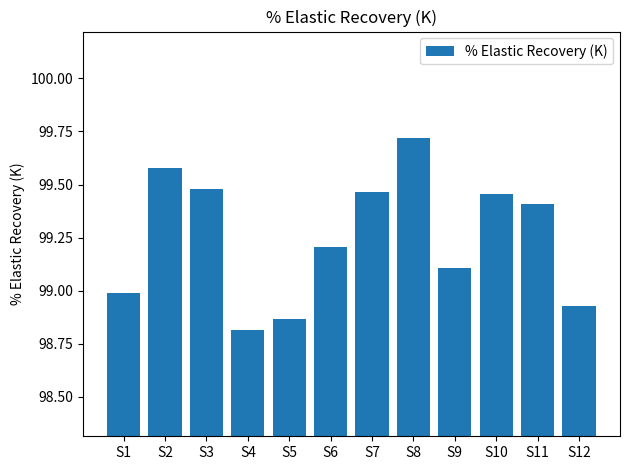

How many values are below 99?

4